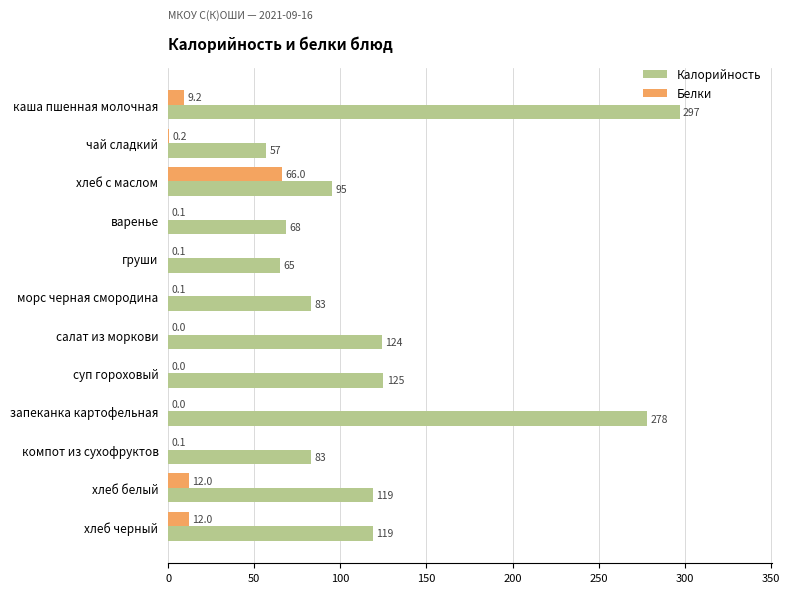

Is the value of Белки at каша пшенная молочная greater than the value of Калорийность at каша пшенная молочная?

No